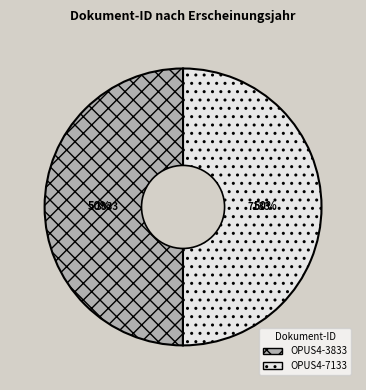

Is it true that OPUS4-3833 is 40% of the pie?

False